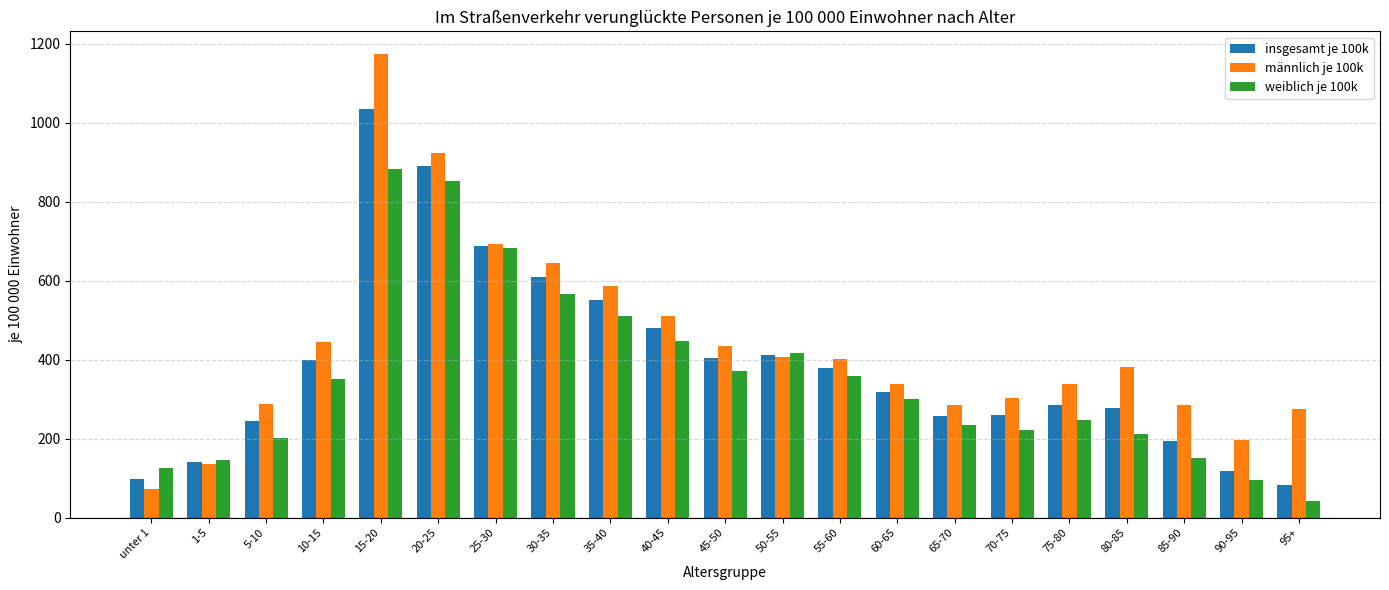

How many series are shown in this chart?

3